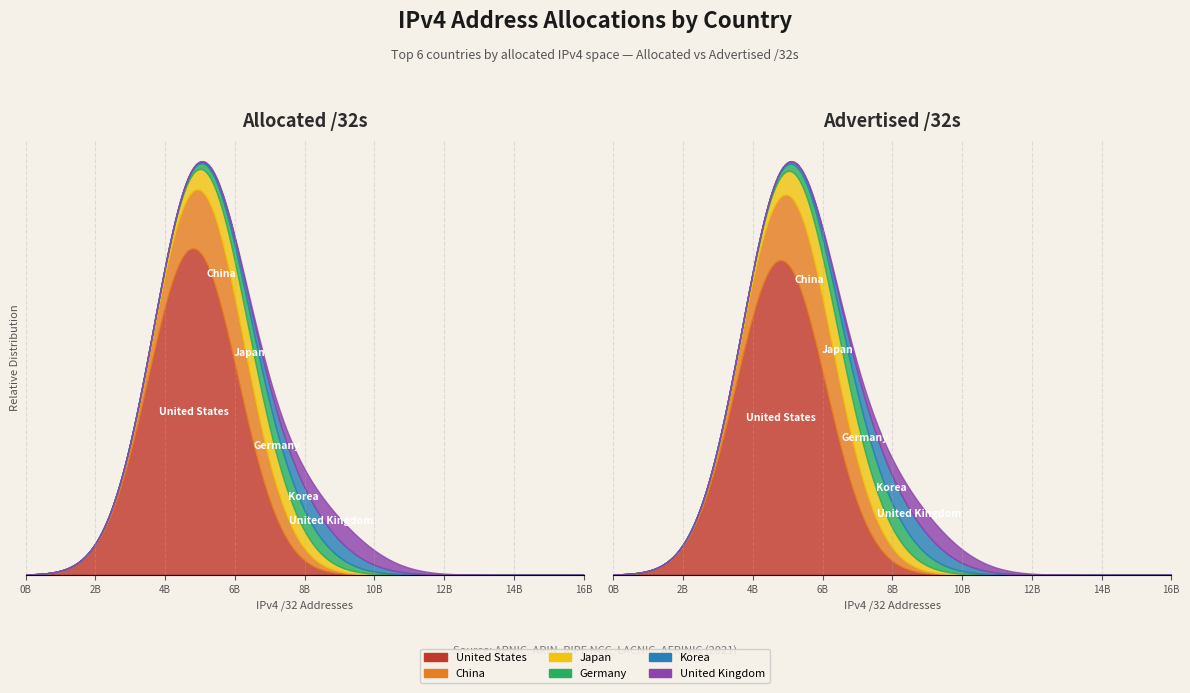

How many categories are shown in the chart?

2